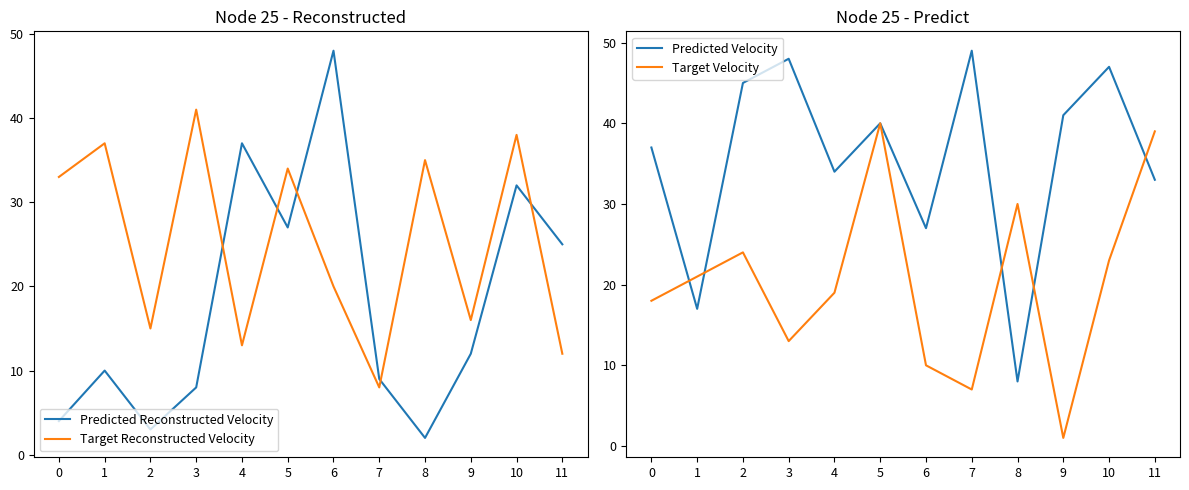

Count the number of categories in the chart.

12